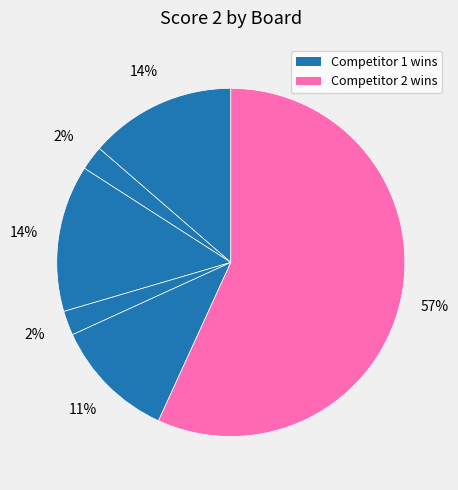

How many segments does this pie chart have?

6